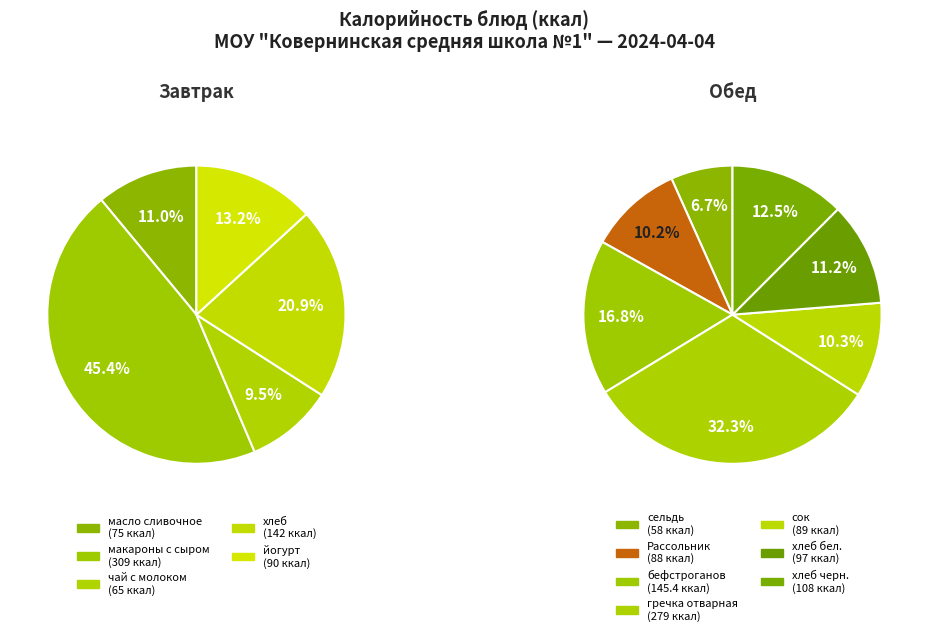

Which slice is the smallest?

сельдь